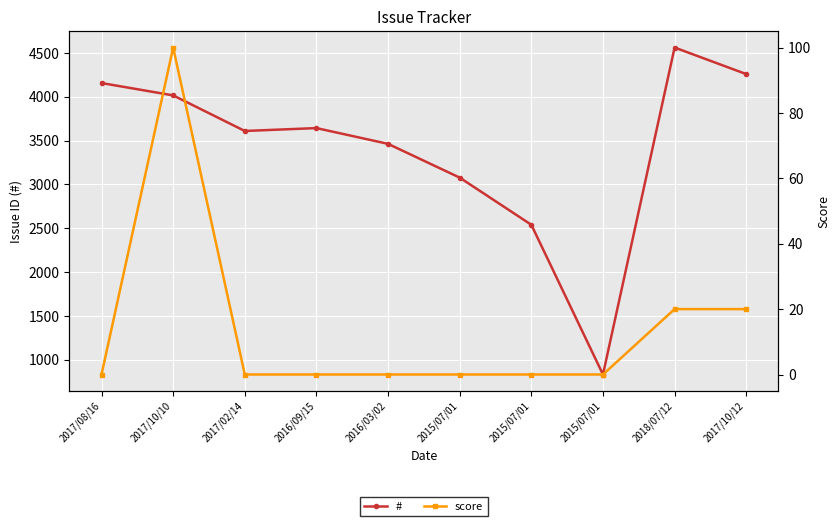

What are all the series names shown in the legend?

#, score